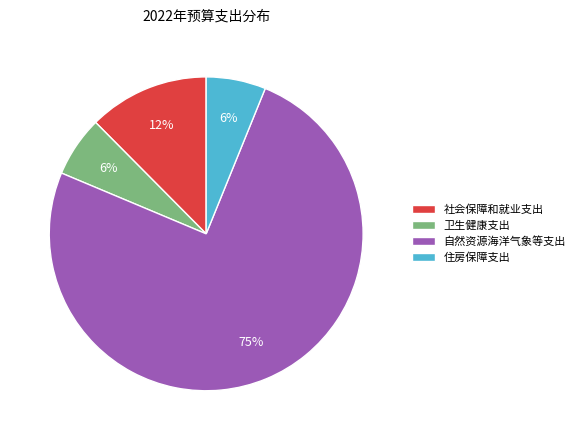

How many segments does this pie chart have?

4